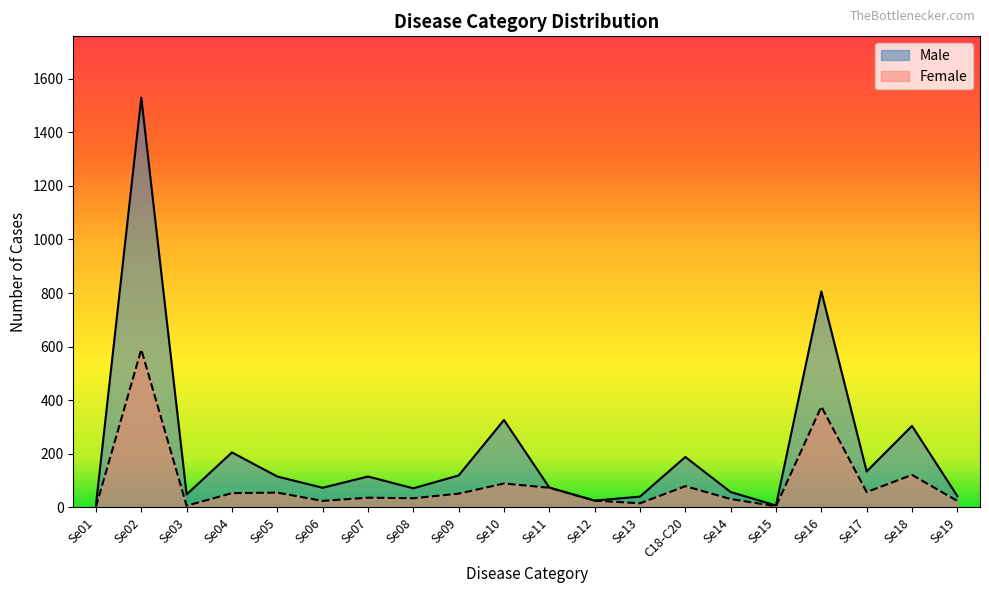

What is the sum of all Male values?

4287